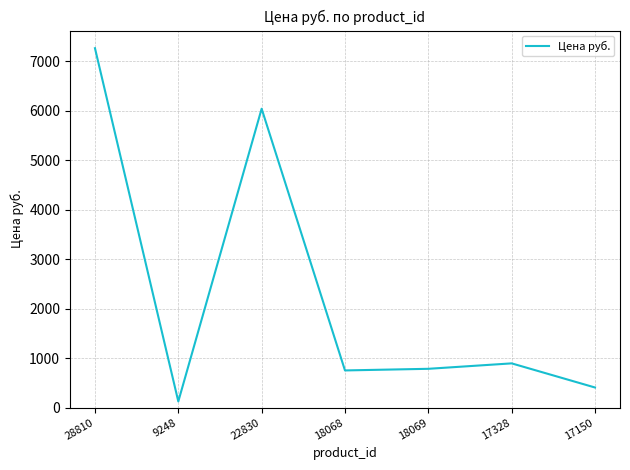

Reading left to right, what are all the values shown in this chart?

28810=7269	9248=125	22830=6045	18068=752	18069=785	17328=895	17150=407